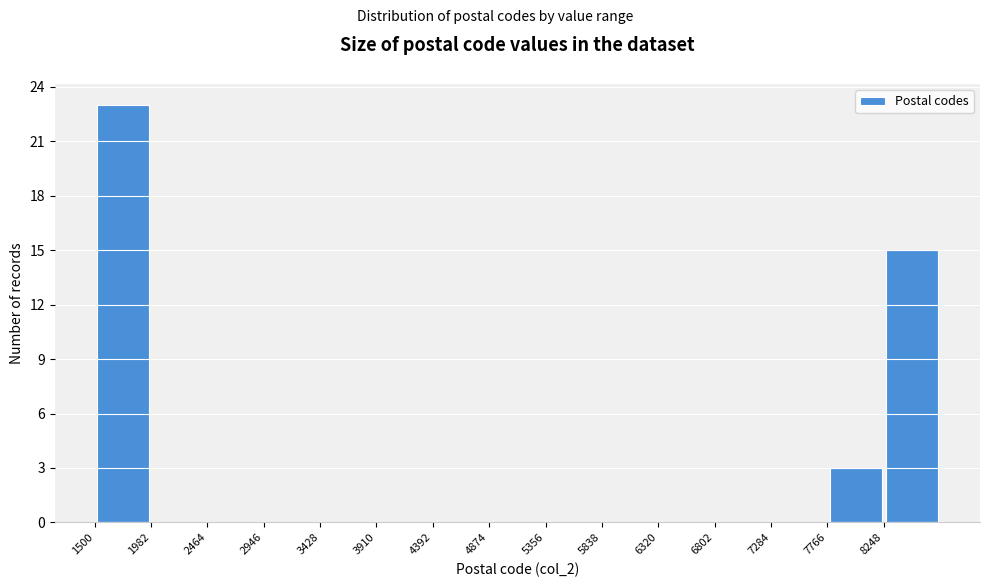

Which range on the x-axis has the tallest bar?

1500 to 2000